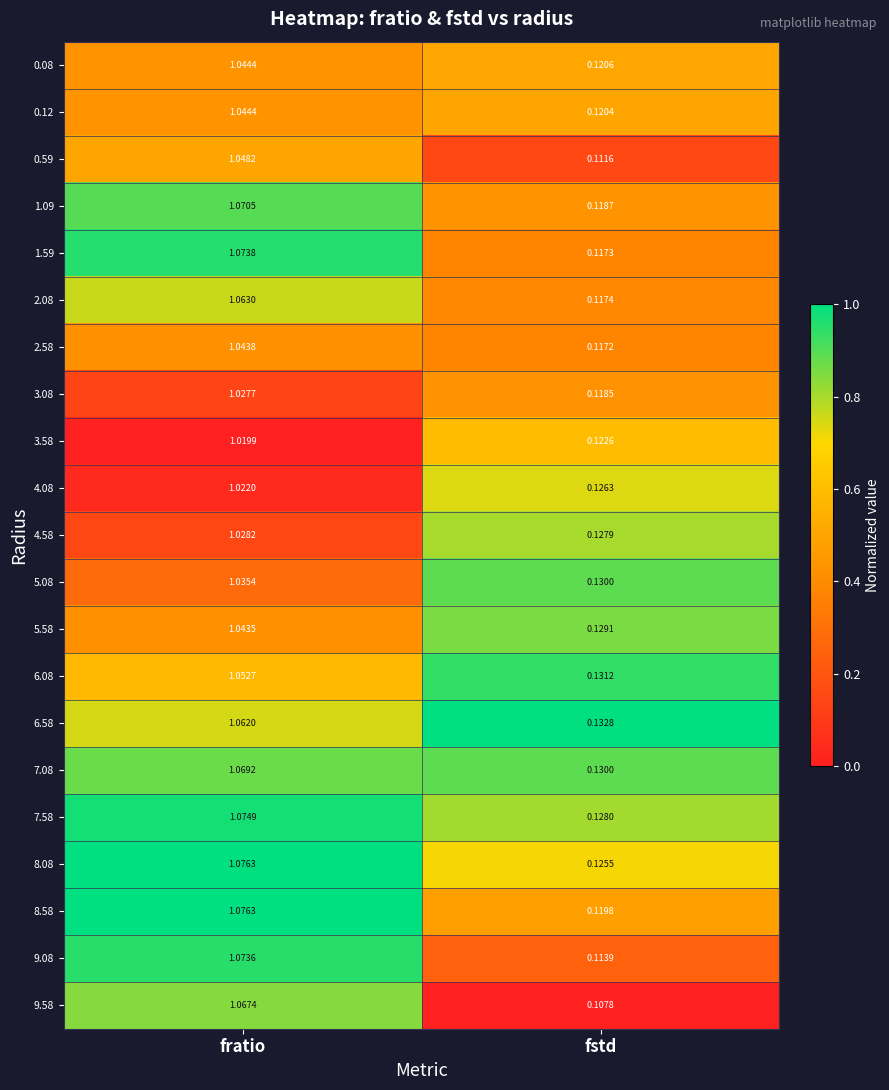

Which label corresponds to the largest value in the chart?

fratio